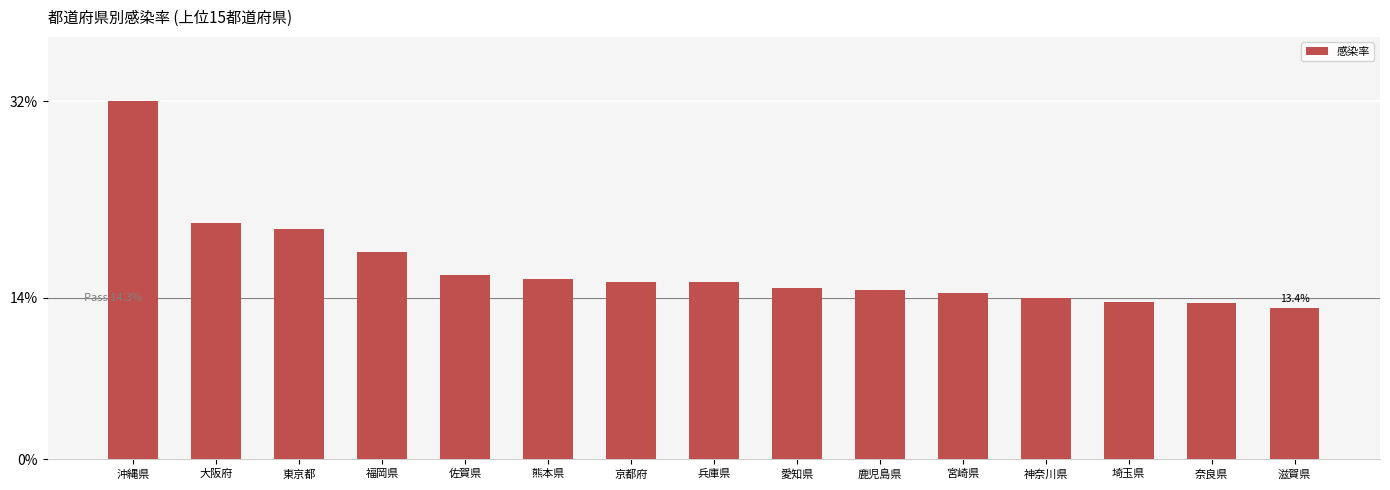

What is the sum of all values?

2.5